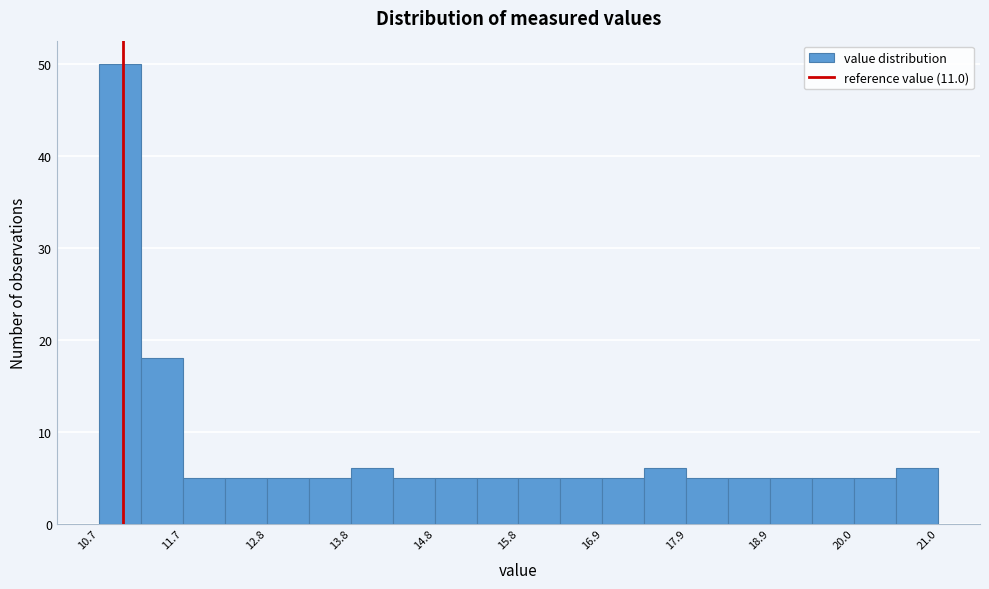

Read against the x-axis, roughly where is the centre of the tallest bar?

11.0